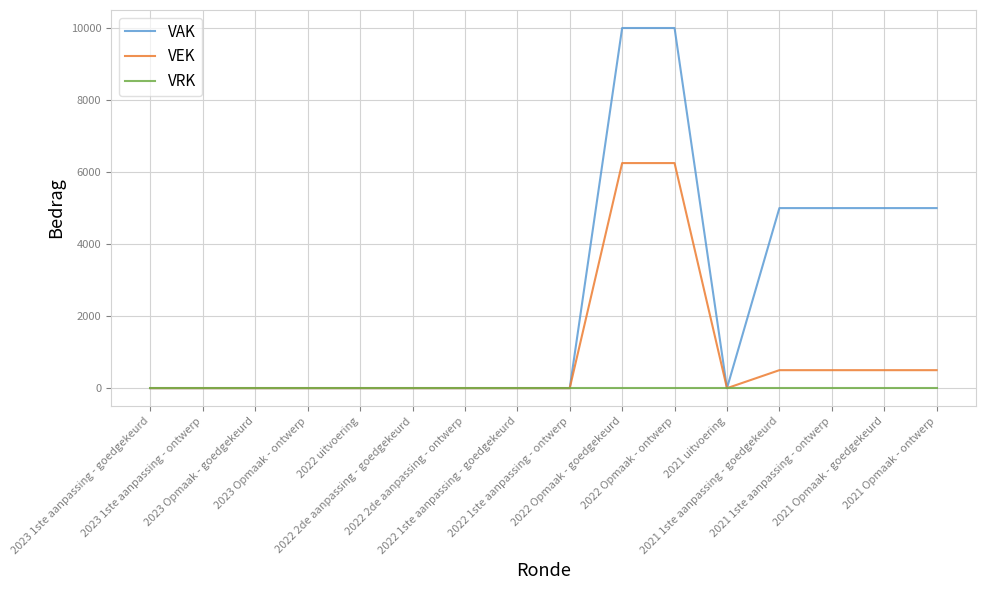

Rank the series by their maximum value, from lowest to highest.

VRK, VEK, VAK